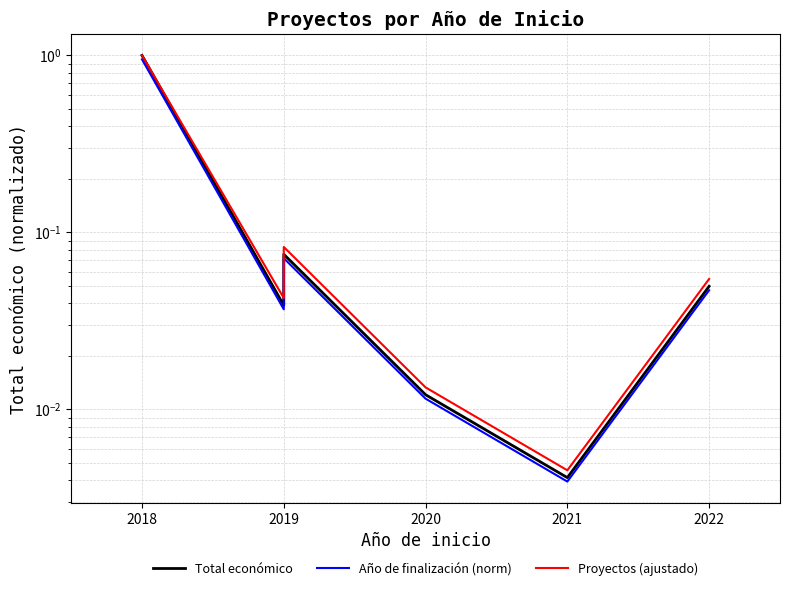

The Total económico series shows 0.1 at 2019. True or false?

True